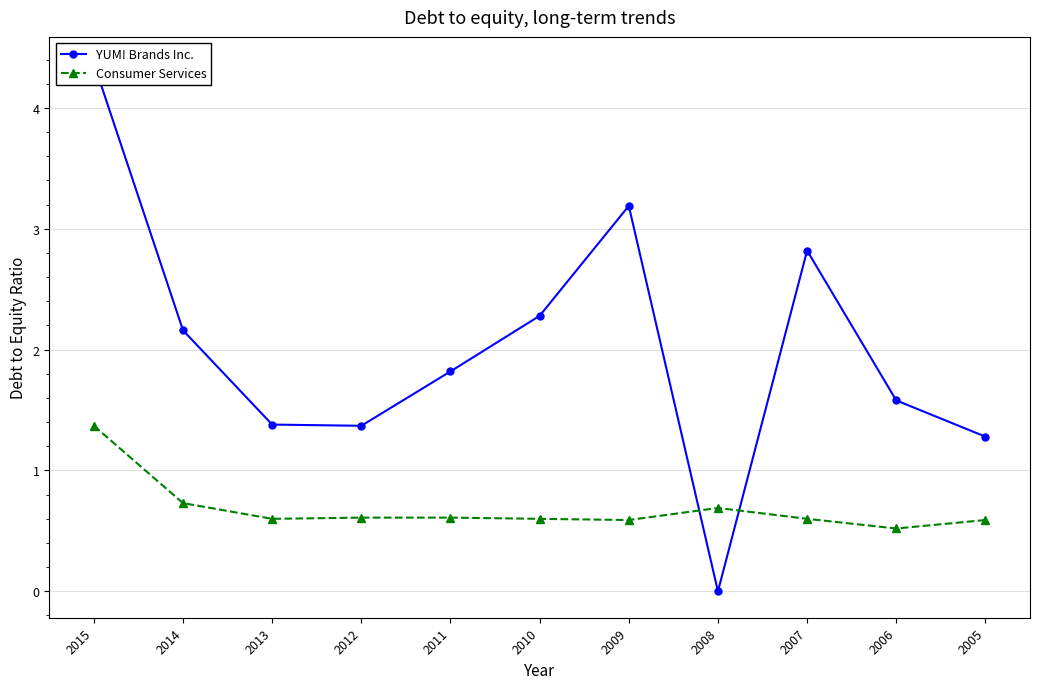

The value of Consumer Services at 2008 is 0.7. True or false?

True